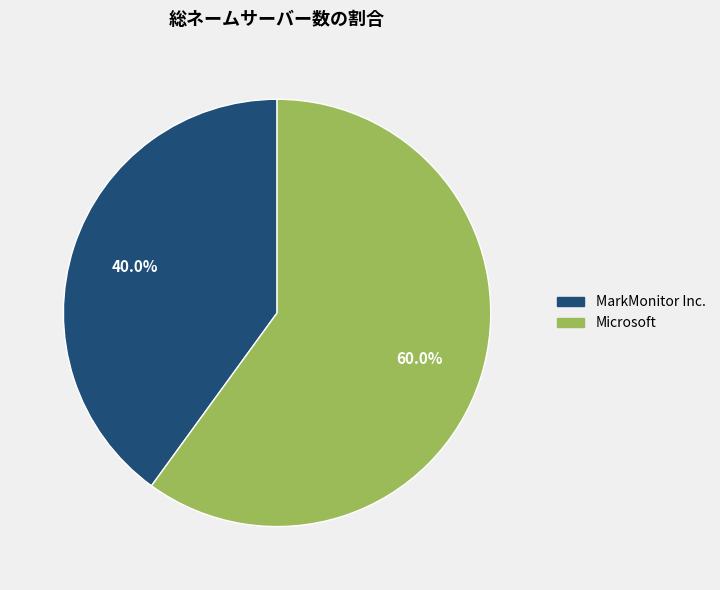

Is there any slice that represents more than half of the pie?

Yes